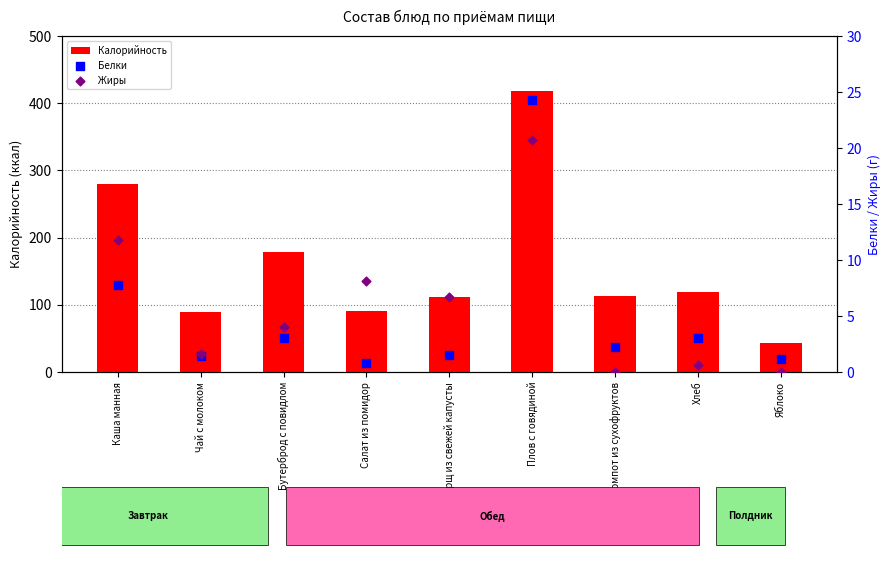

Which series contains the highest Y value?

Калорийность